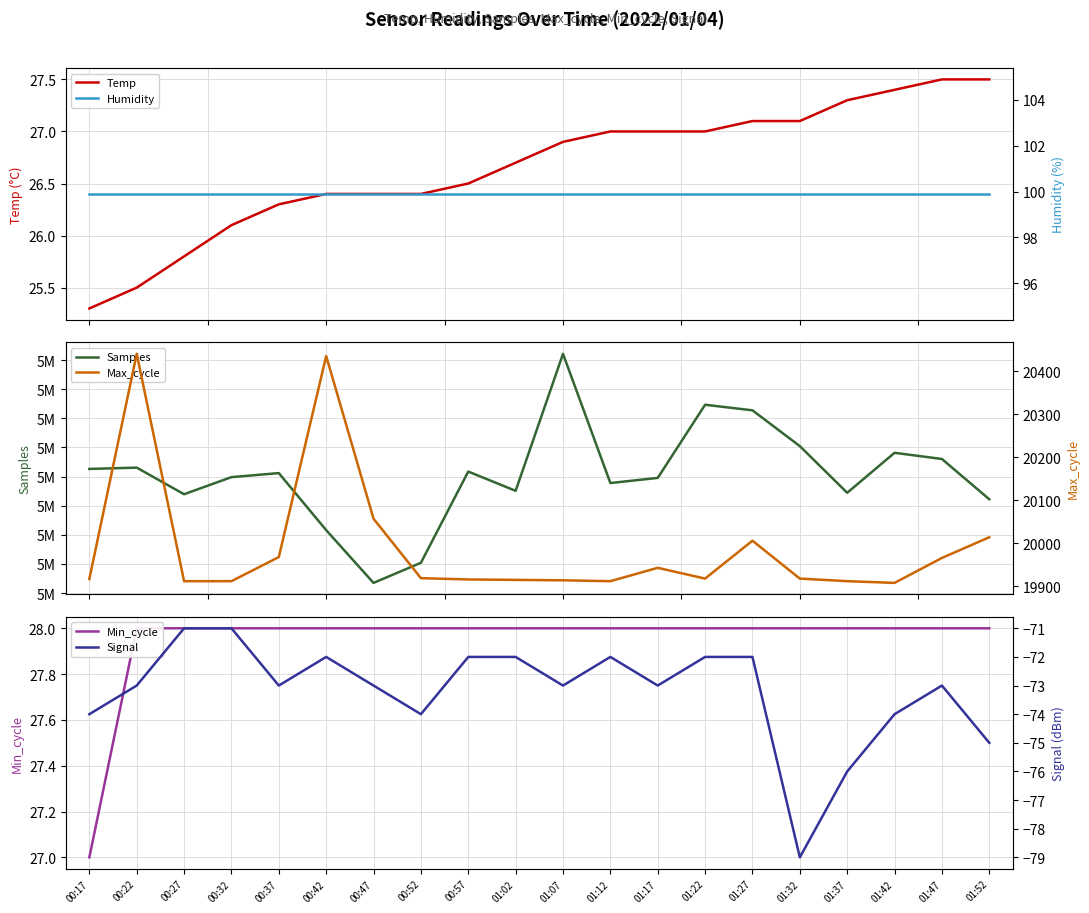

How many lines are shown in the chart?

6